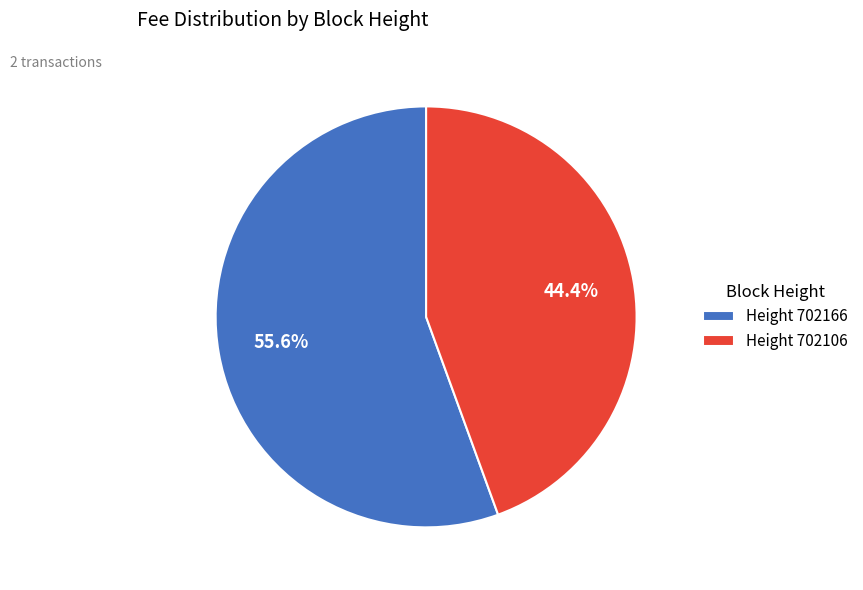

Is Height 702166 the majority of the pie?

Yes